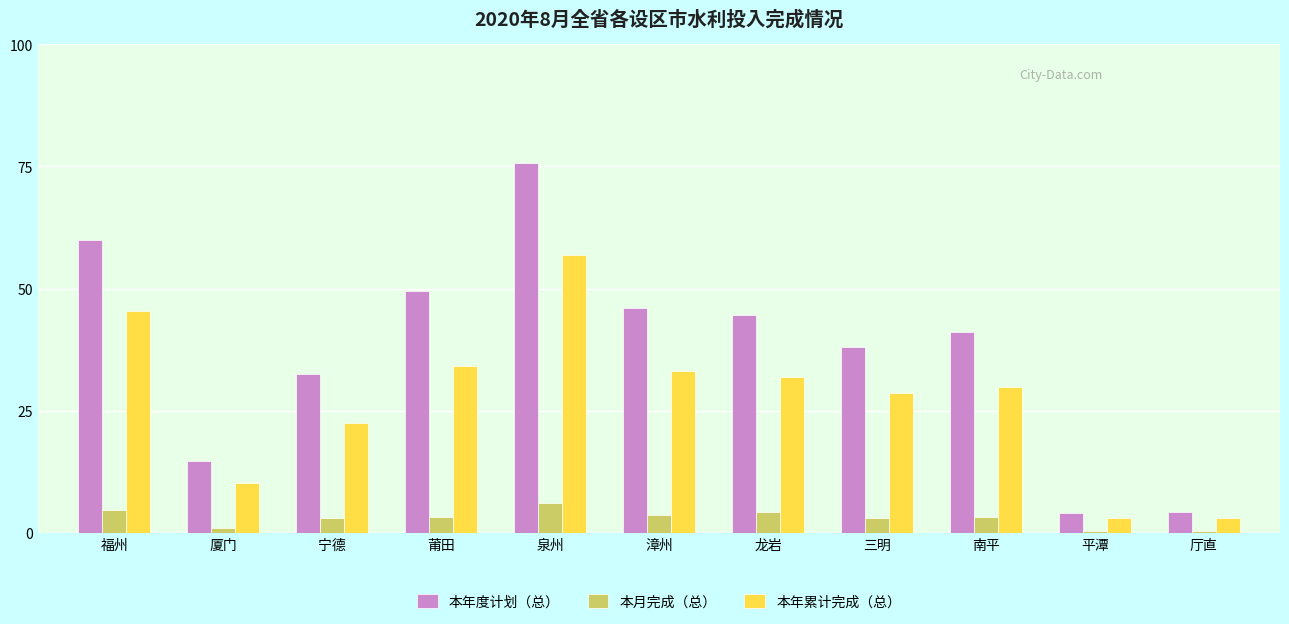

Which category has the highest value across all series?

泉州